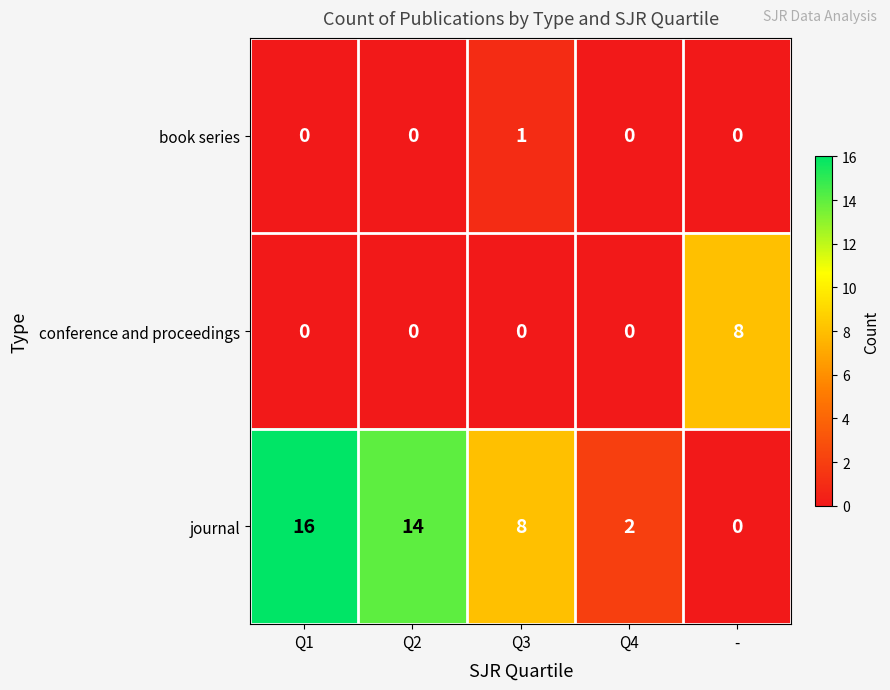

How many data points does each series have?

5